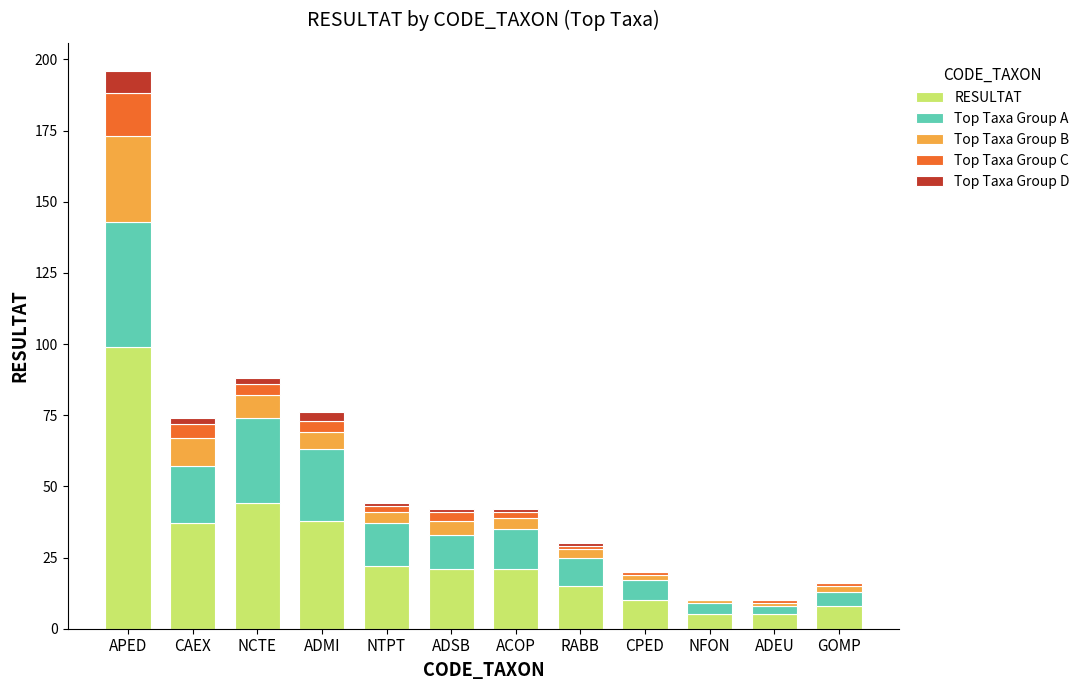

At which label does RESULTAT reach its peak?

APED